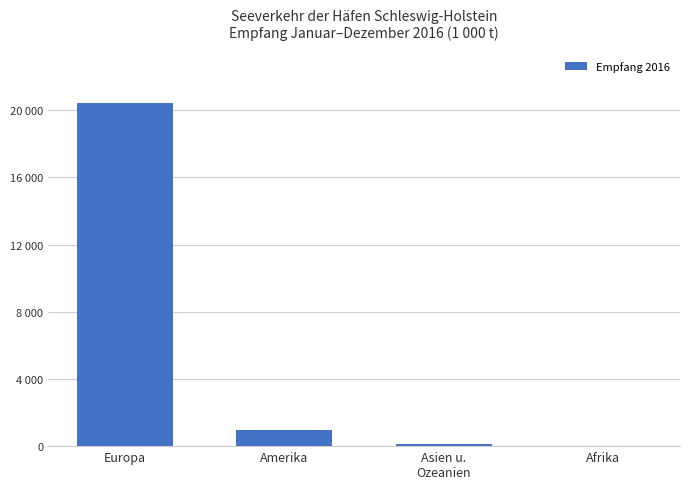

What position from the left is Amerika?

2